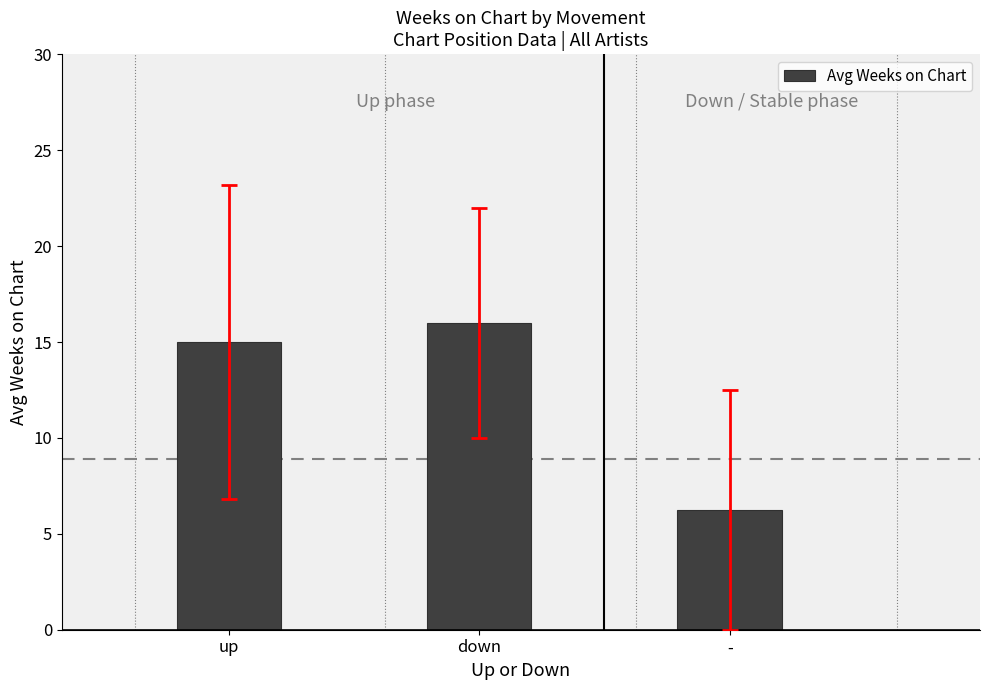

What is the ratio of the value at down to the value at up?

1.1